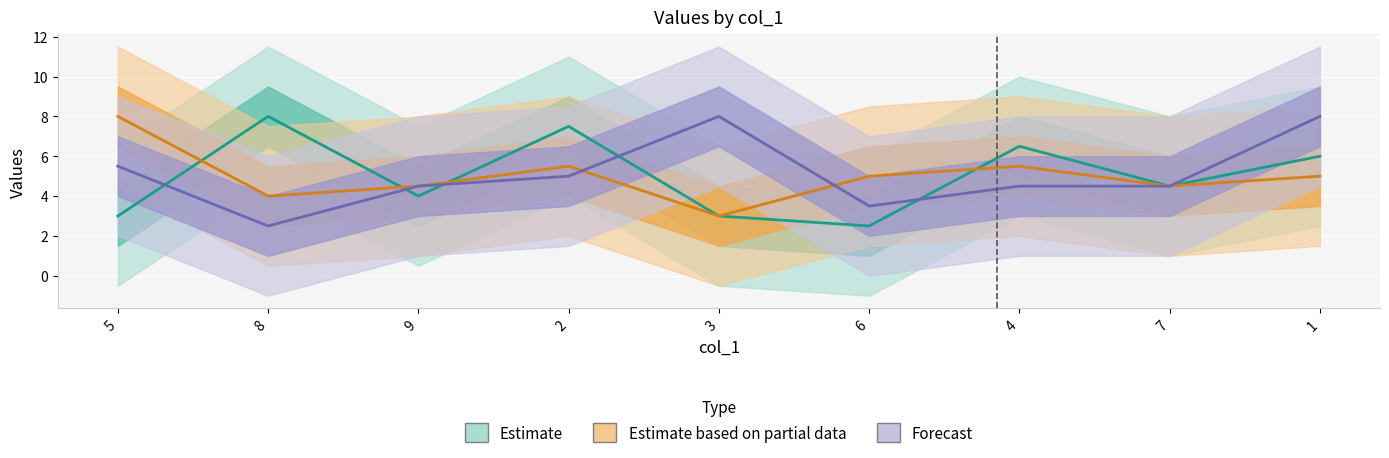

What is the smallest value displayed?

2.5